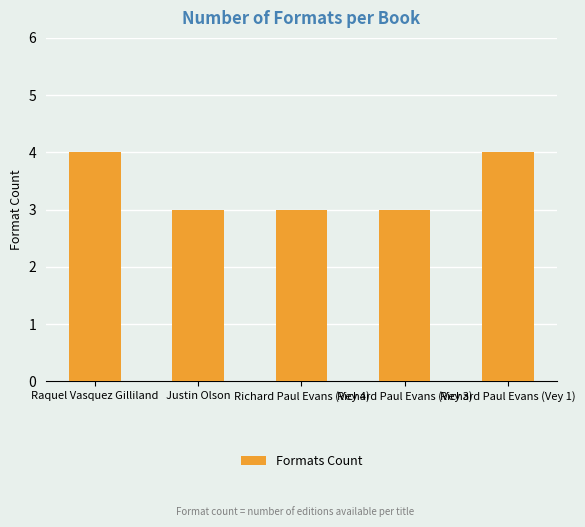

What is the average value?

3